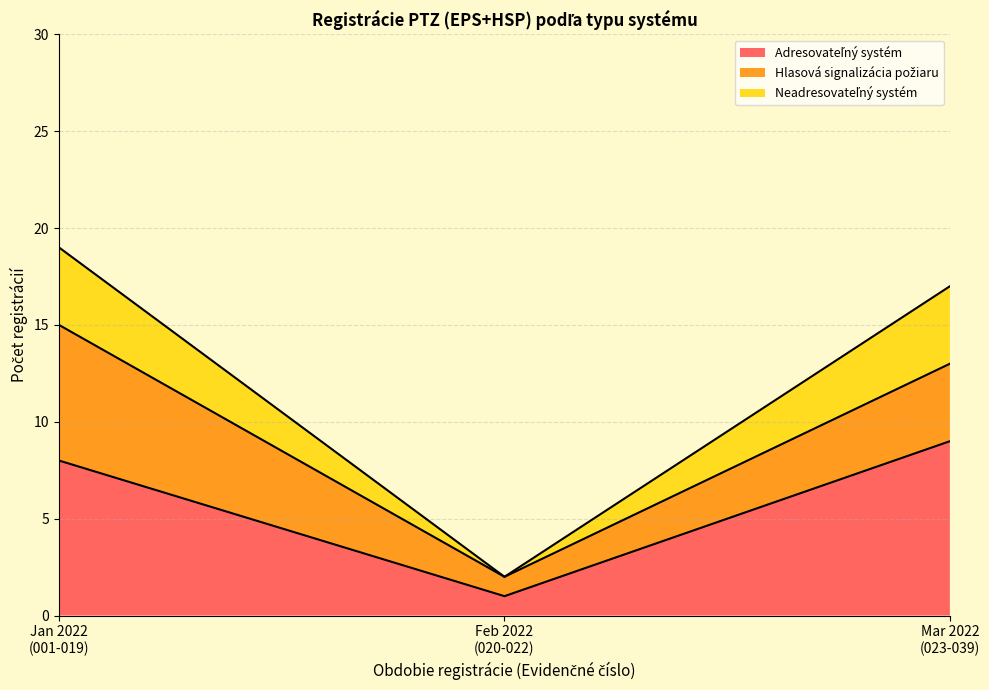

Which series has the largest range (max minus min)?

Adresovateľný systém